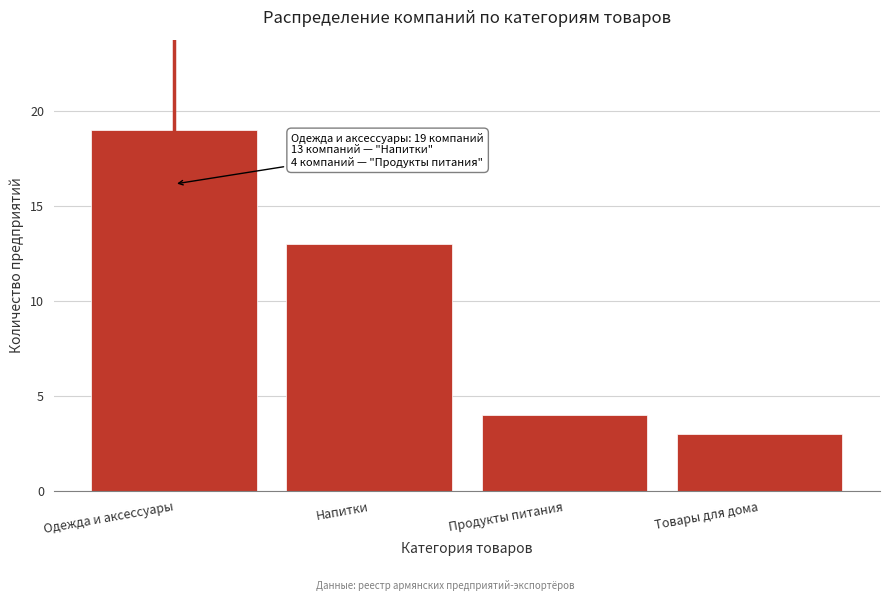

Reading left to right, what are all the values shown in this chart?

19	13	4	3